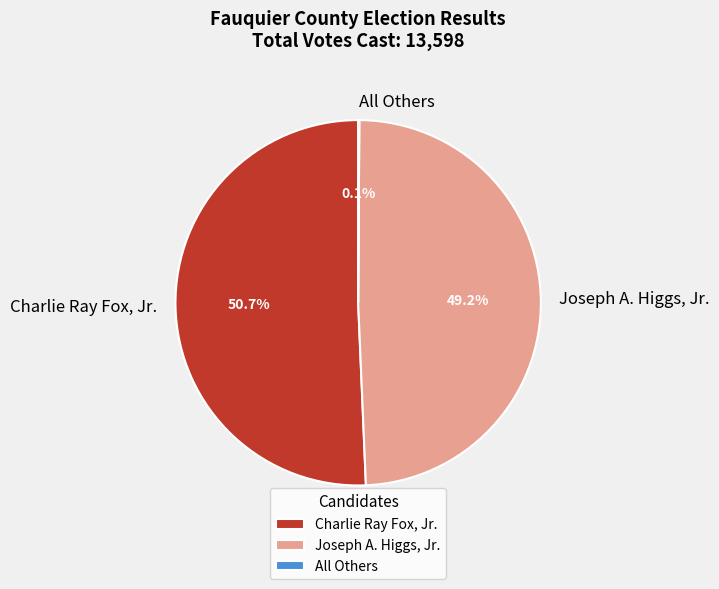

Which slice represents more than half of the pie?

Charlie Ray Fox, Jr.